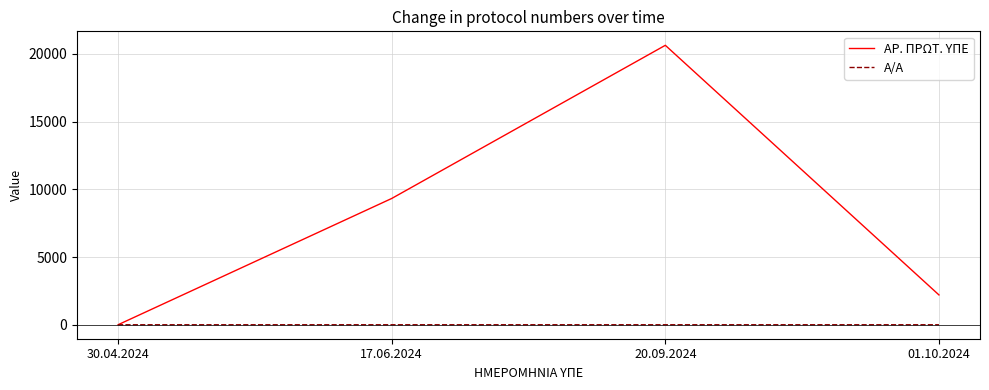

What are all the series names shown in the legend?

ΑΡ. ΠΡΩΤ. ΥΠΕ, Α/Α